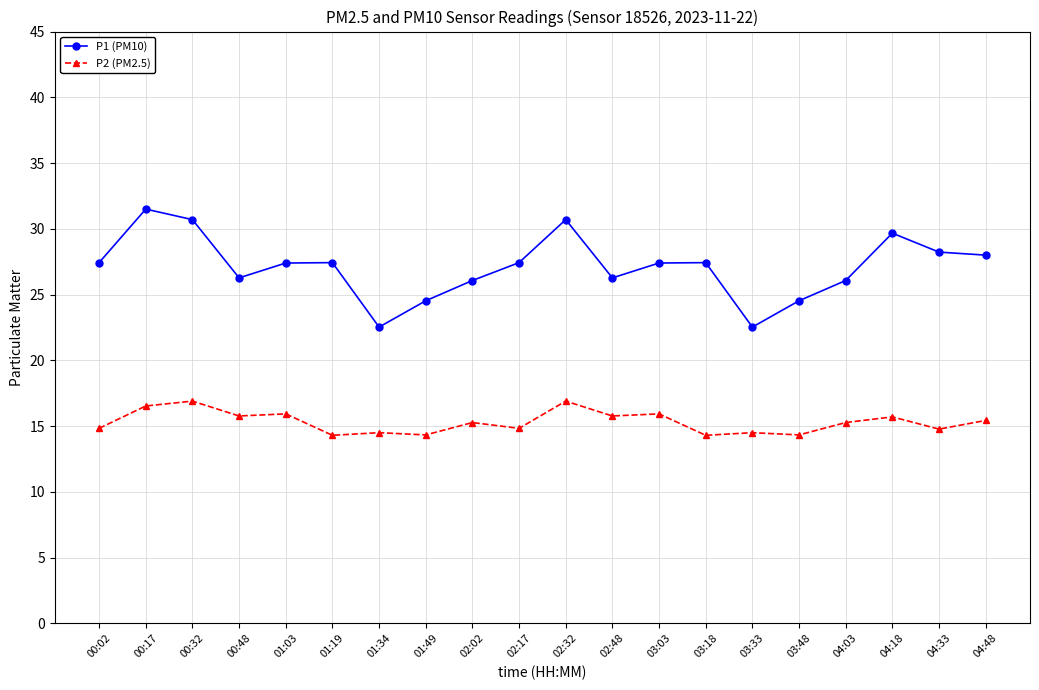

Rank the series at 01:19 from highest to lowest value.

P1 (PM10), P2 (PM2.5)